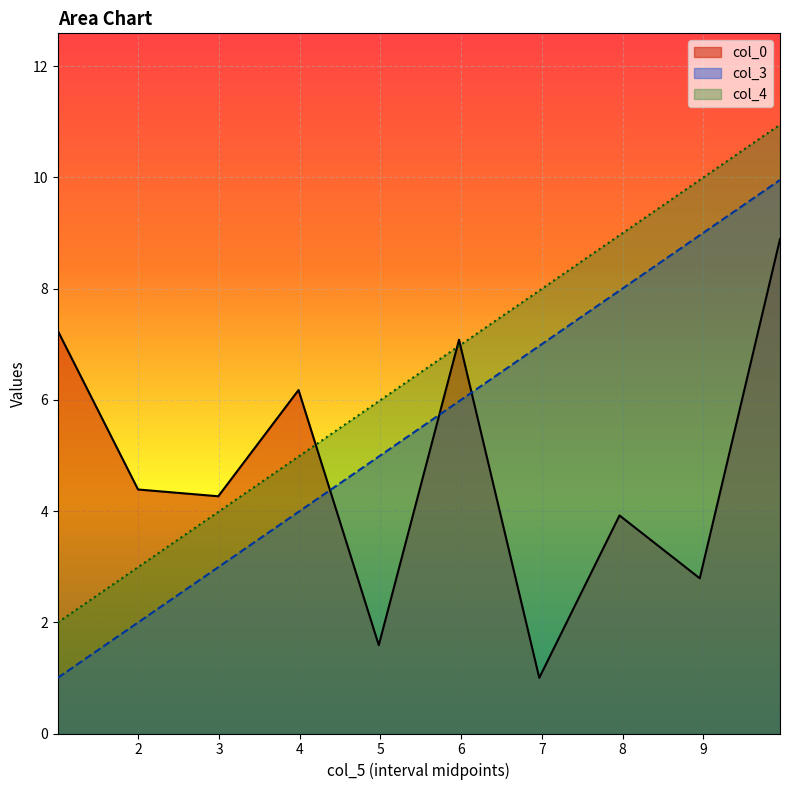

What is the difference between the maximum and second lowest values in the col_3 series?

8.0